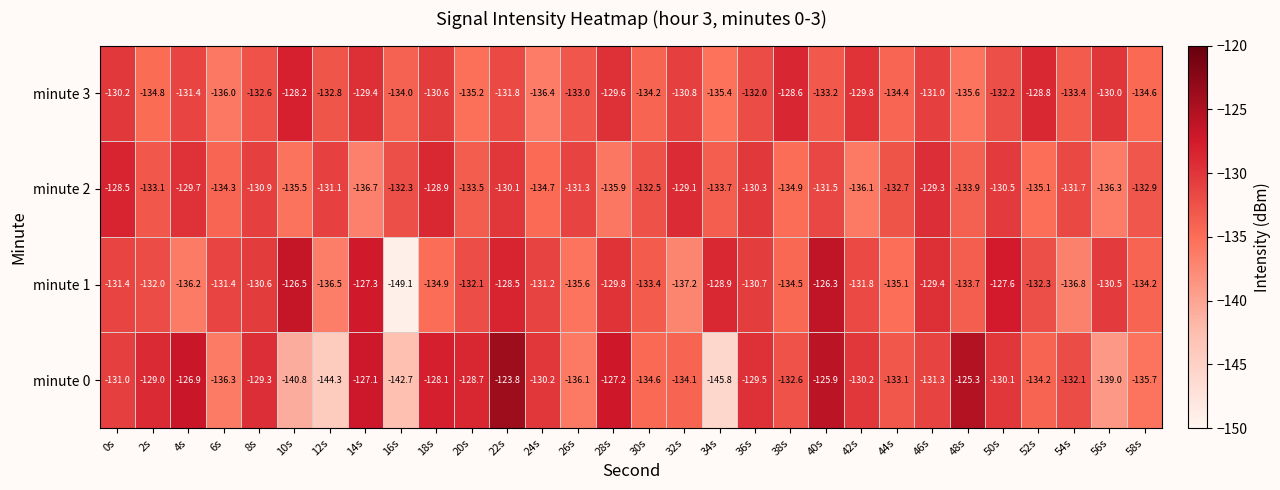

Count the number of data series in this chart.

4